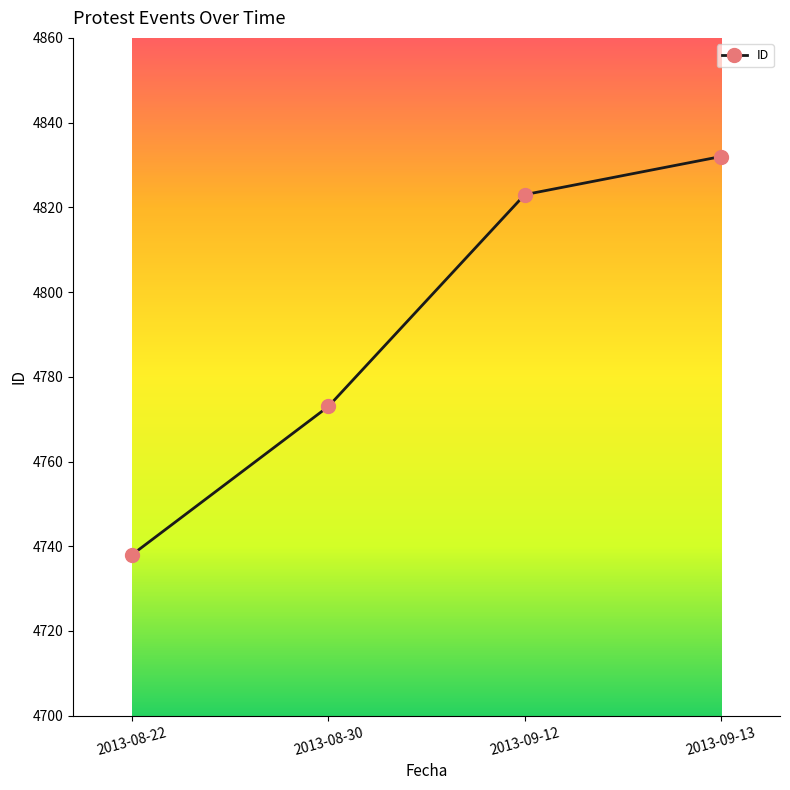

True or false: the data has more than 0 interior local peaks.

False